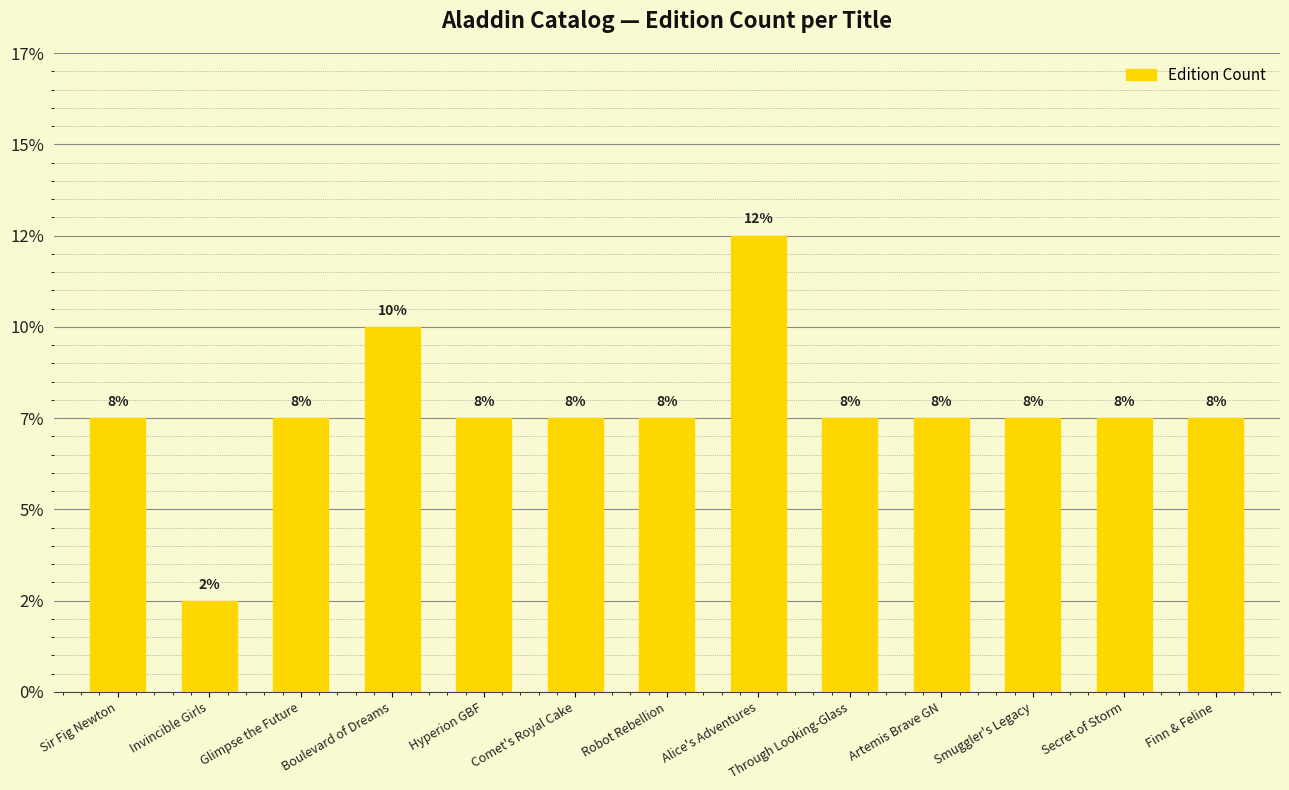

What is the label of the 1st bar from the right?

Finn & Feline